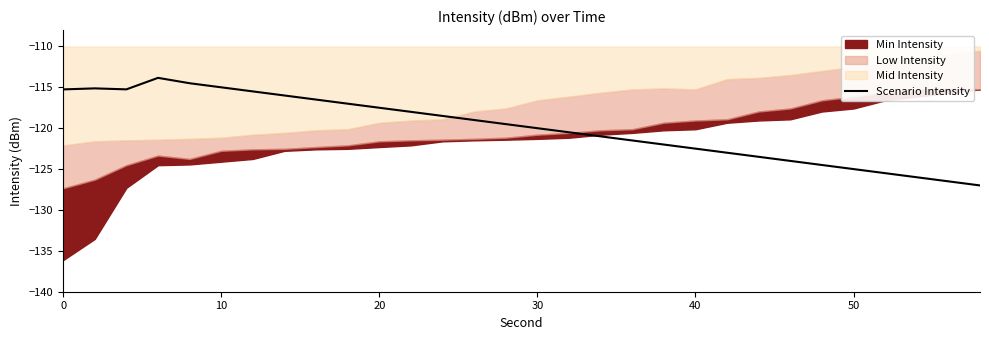

What is the maximum value for Scenario Intensity?

-113.8